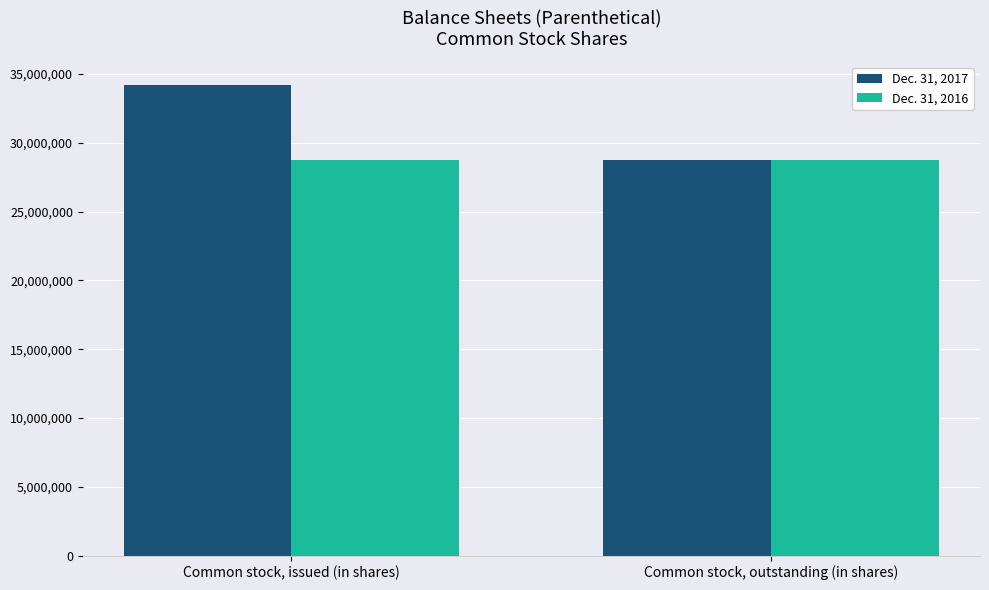

Is it true that Dec. 31, 2017 equals 28759731 at Common stock, outstanding (in shares)?

True